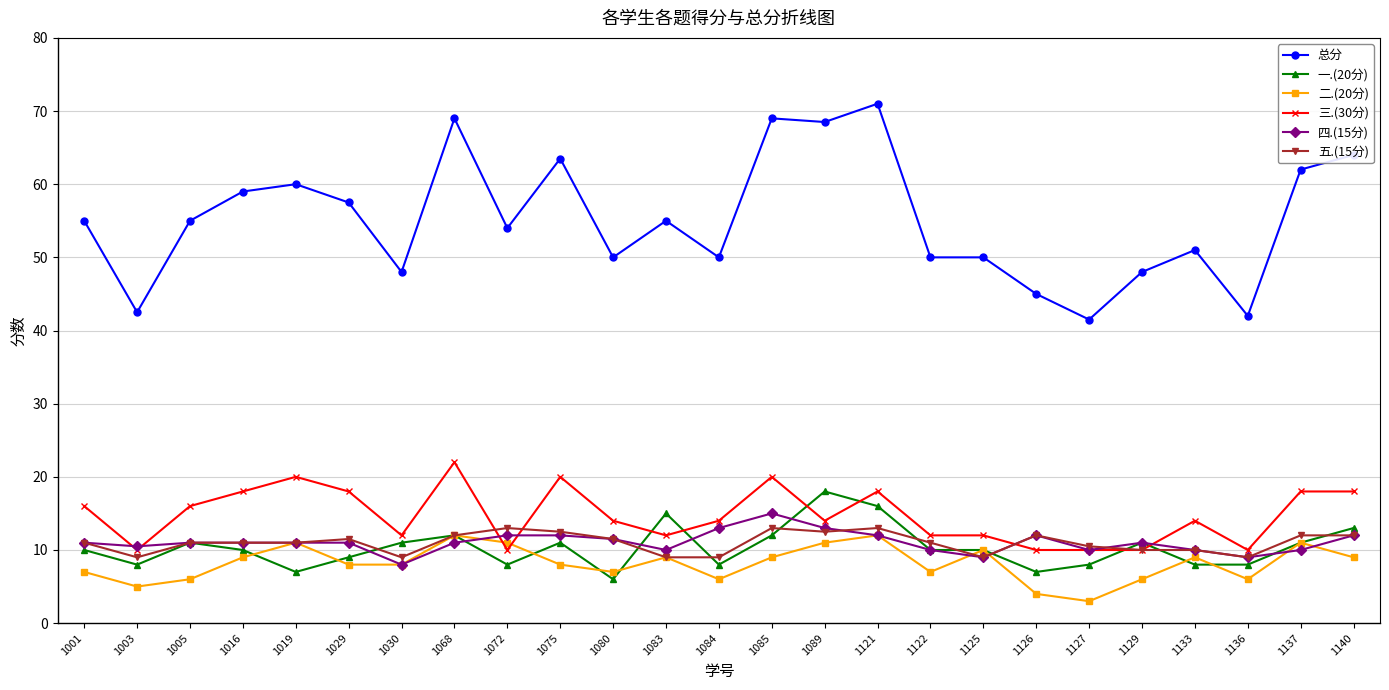

What is the lowest value of the 五.(15分) series?

9.0